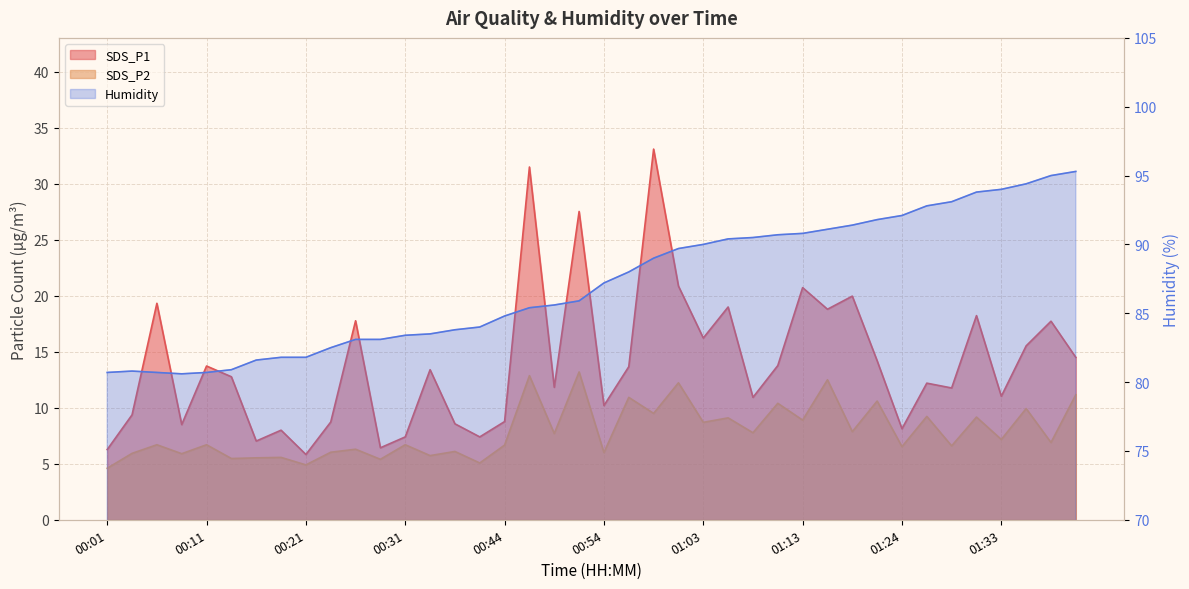

Which series has the largest range (max minus min)?

SDS_P1